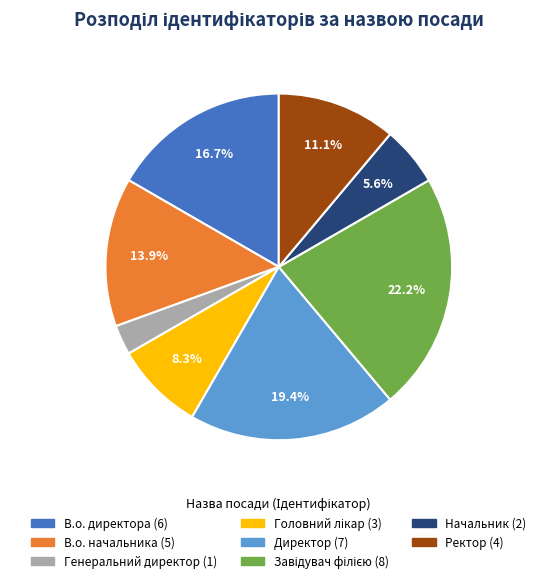

What is the smallest slice in the pie chart?

Генеральний директор